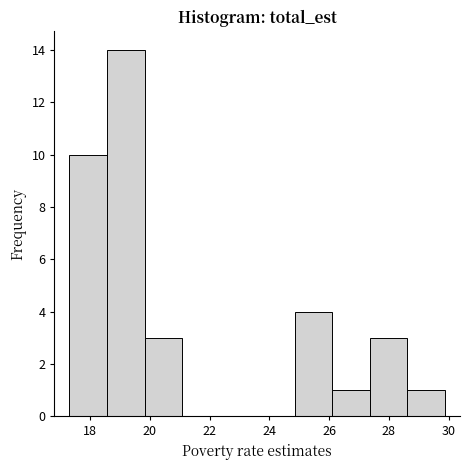

Reading left to right, list every bar in this chart as the range it spans on the x-axis followed by its height. Neither the bar edges nor the heights are printed on the chart, so give them approximately, as read against the axes.

17.4 to 18.6: 10
18.6 to 19.8: 14
19.8 to 21.0: 3
21.0 to 22.4: 0
22.4 to 23.6: 0
23.6 to 24.8: 0
24.8 to 26.2: 4
26.2 to 27.4: 1
27.4 to 28.6: 3
28.6 to 29.8: 1